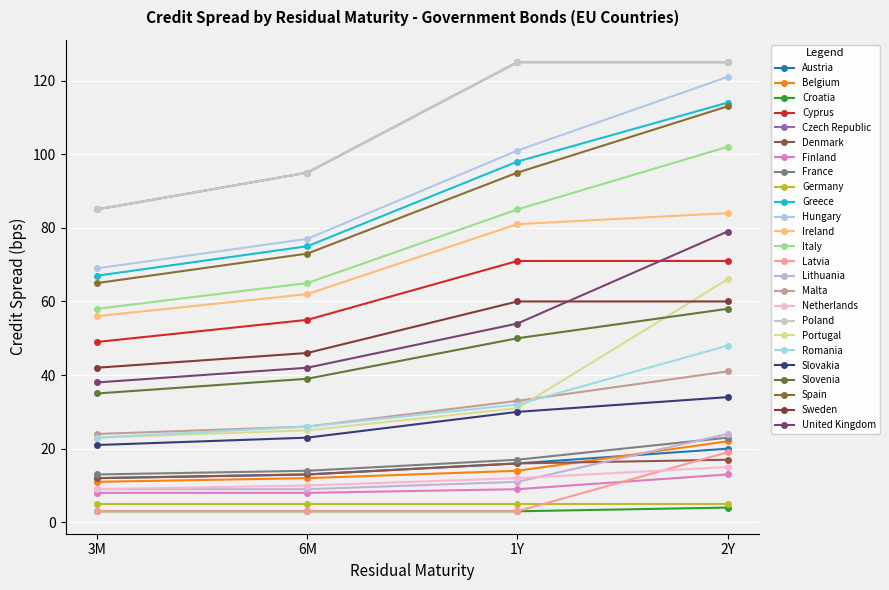

Is this an area chart (filled region under the line)?

No